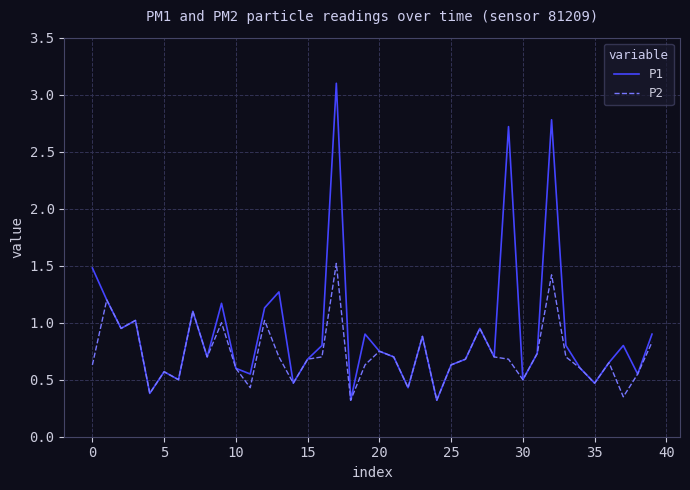

What is the maximum value for P1?

3.1